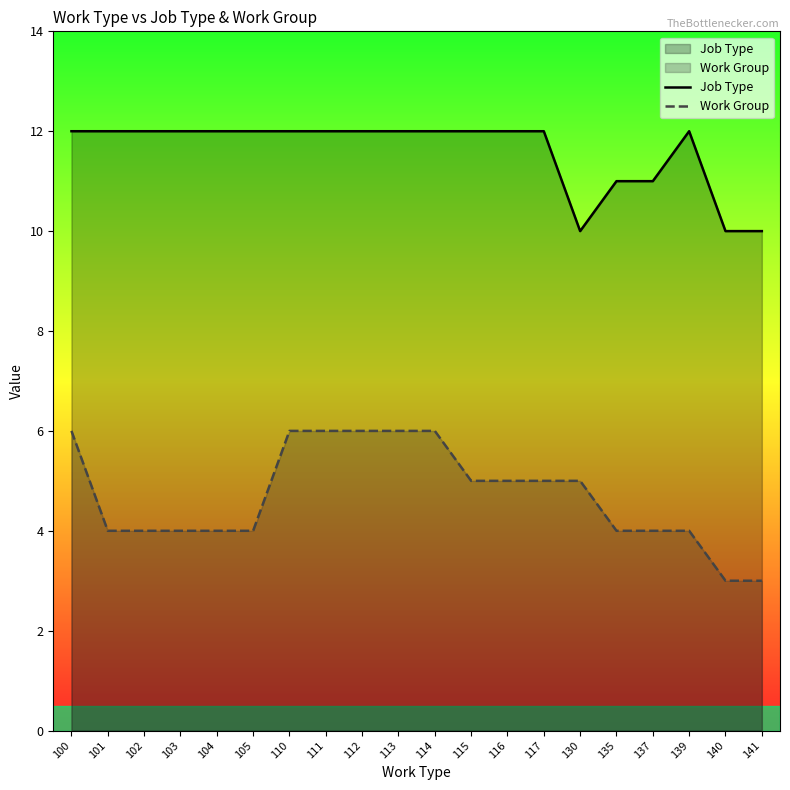

True or false: Job Type and Work Group intersect in this chart.

False